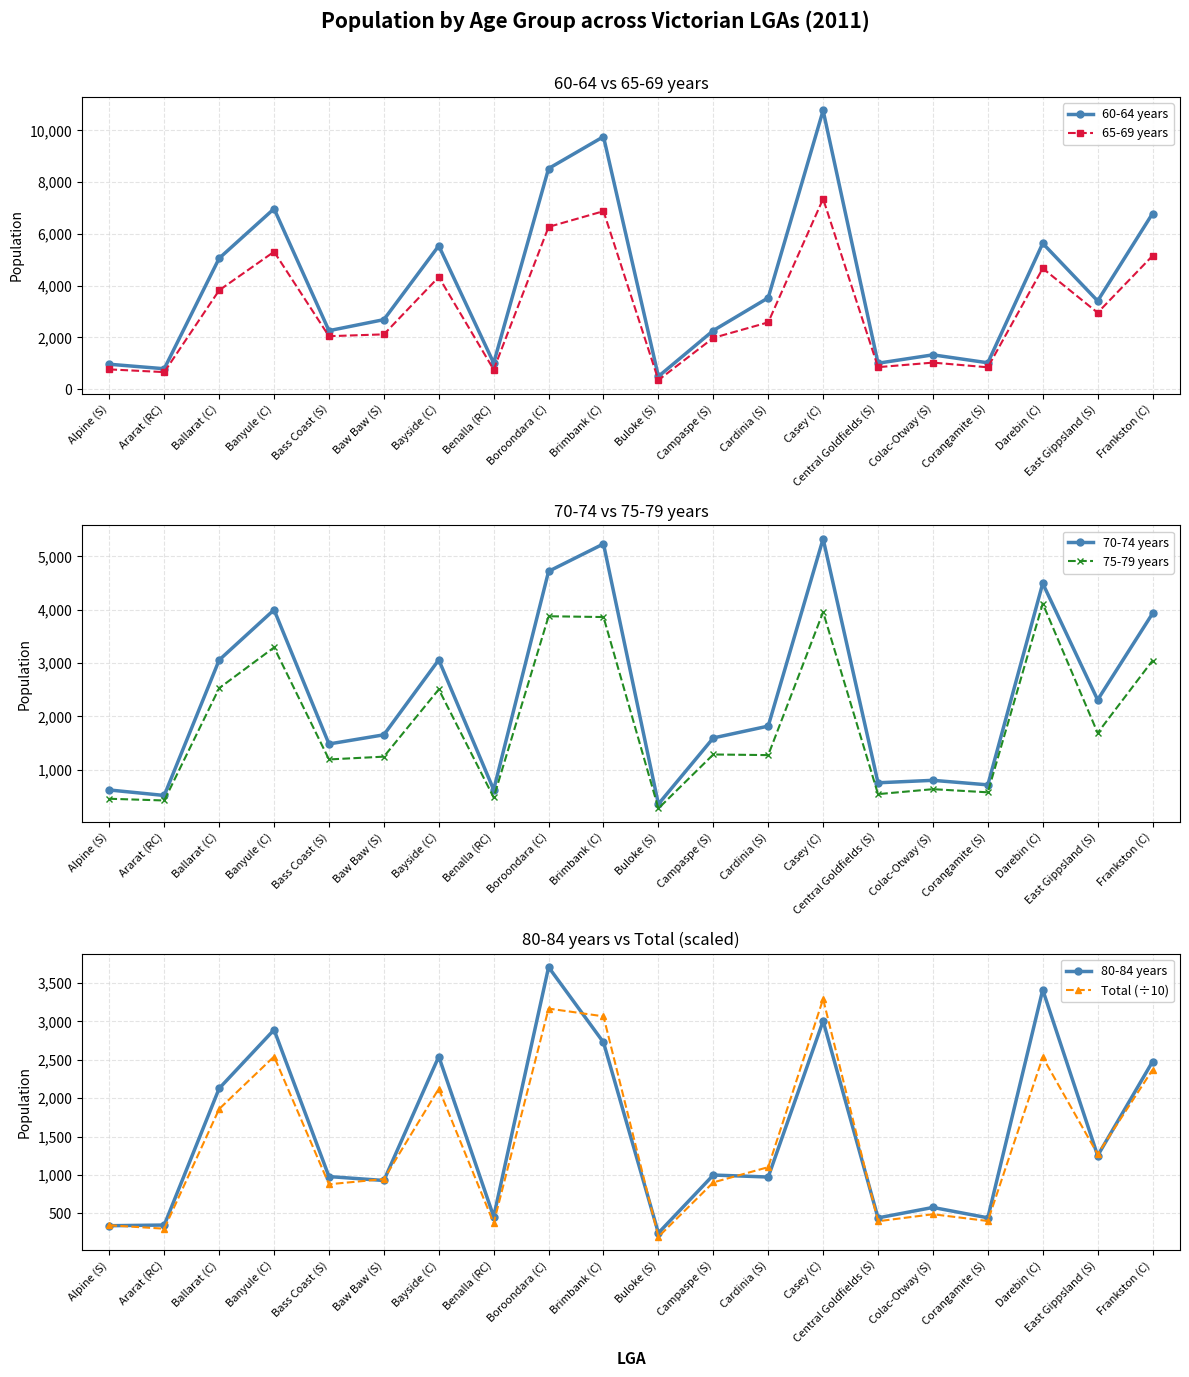

What is the maximum value shown in the chart?

10772.0